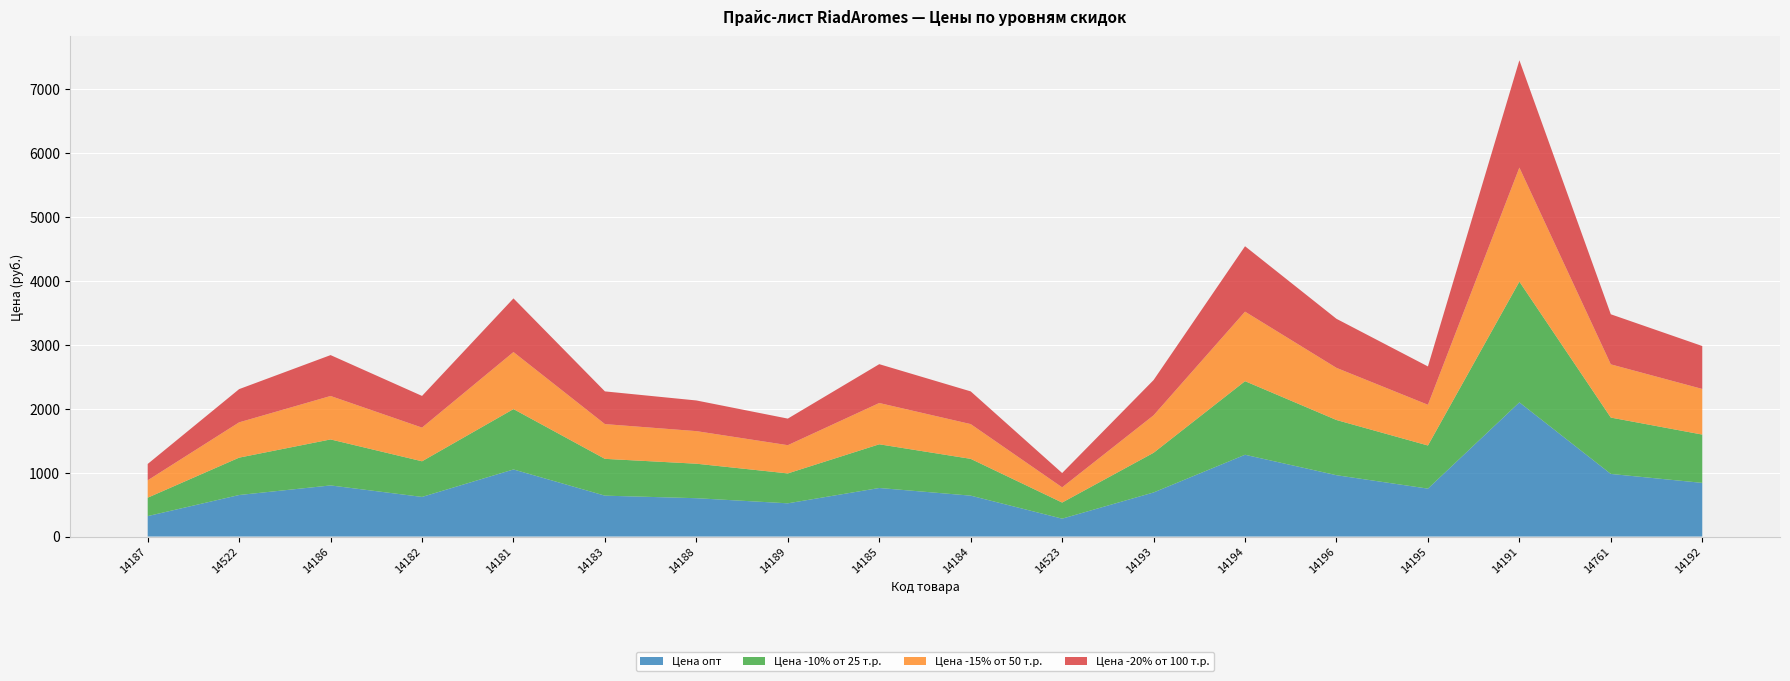

Reading right to left, transcribe all the data shown in this chart.

Цена опт: 14192=840.0	14761=980.0	14191=2100.0	14195=750.0	14196=960.0	14194=1280.0	14193=690.0	14523=280.0	14184=640.0	14185=760.0	14189=520.0	14188=600.0	14183=640.0	14181=1050.0	14182=620.0	14186=800.0	14522=650.0	14187=320.0
Цена -10% от 25 т.р.: 14192=756.0	14761=882.0	14191=1890.0	14195=675.0	14196=864.0	14194=1152.0	14193=621.0	14523=252.0	14184=576.0	14185=684.0	14189=468.0	14188=540.0	14183=576.0	14181=945.0	14182=558.0	14186=720.0	14522=585.0	14187=288.0
Цена -15% от 50 т.р.: 14192=714.0	14761=833.0	14191=1785.0	14195=637.5	14196=816.0	14194=1088.0	14193=586.5	14523=238.0	14184=544.0	14185=646.0	14189=442.0	14188=510.0	14183=544.0	14181=892.5	14182=527.0	14186=680.0	14522=552.5	14187=272.0
Цена -20% от 100 т.р.: 14192=672.0	14761=784.0	14191=1680.0	14195=600.0	14196=768.0	14194=1024.0	14193=552.0	14523=224.0	14184=512.0	14185=608.0	14189=416.0	14188=480.0	14183=512.0	14181=840.0	14182=496.0	14186=640.0	14522=520.0	14187=256.0